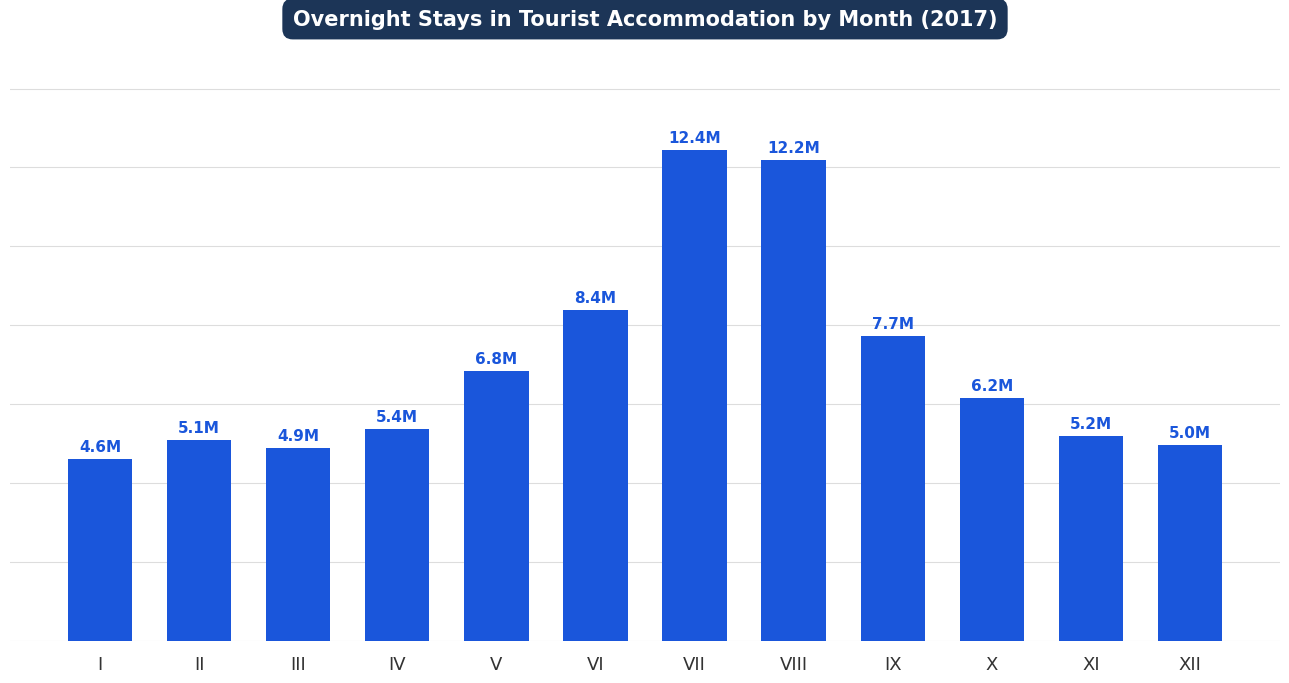

Are the bars horizontal?

No